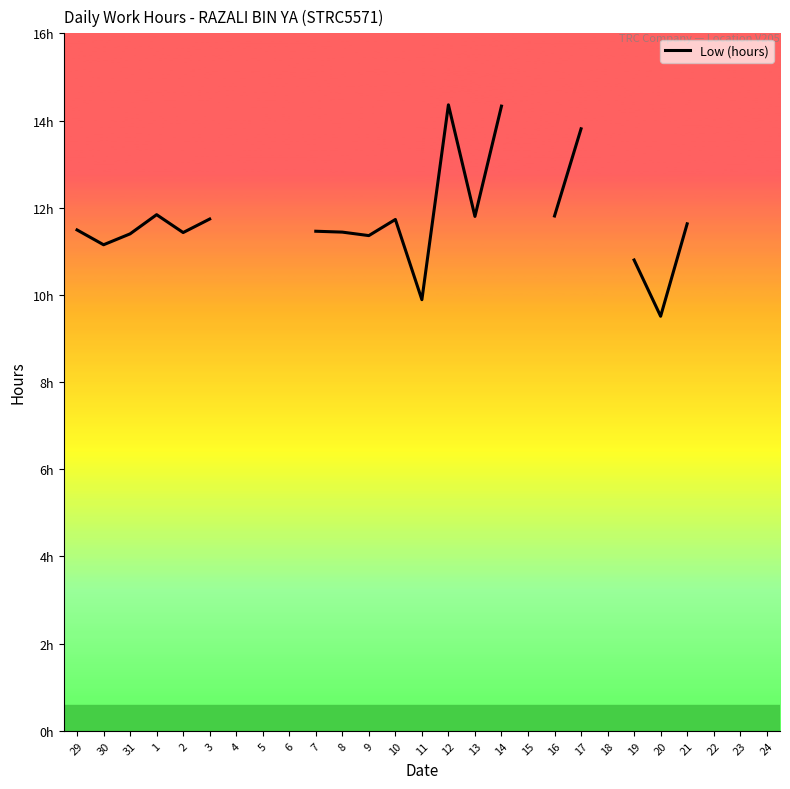

What is the maximum value shown in the chart?

14.4